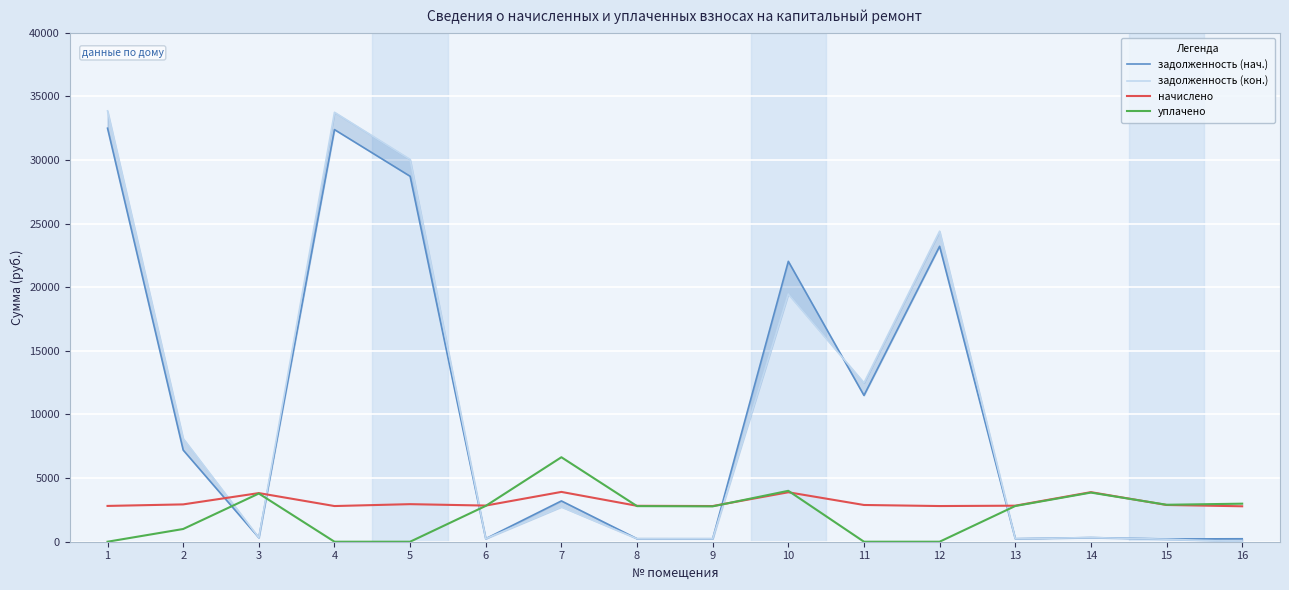

In задолженность (кон.), how many points are higher than both neighbors (excluding endpoints)?

5